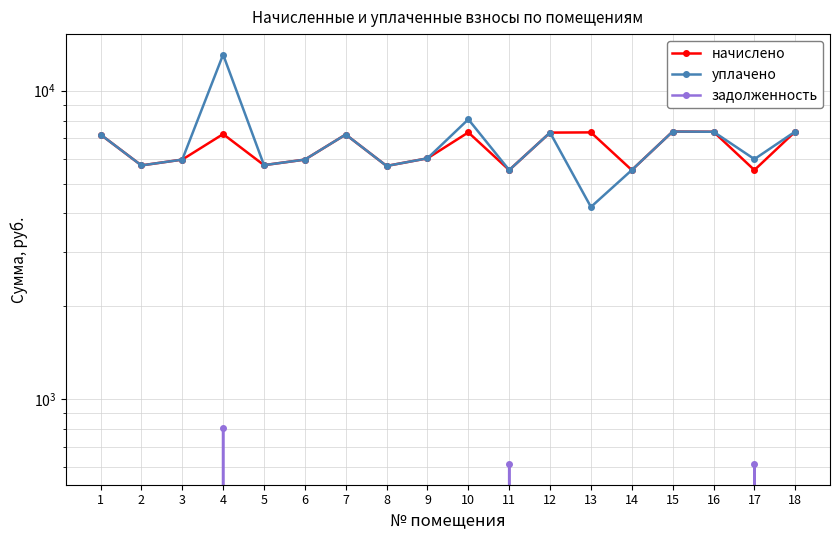

Reading left to right, extract all data points from this chart.

начислено: 1=7211.5	2=5725.4	3=5978.9	4=7234.6	5=5737.0	6=5978.9	7=7211.5	8=5702.4	9=6036.5	10=7326.7	11=5529.6	12=7315.2	13=7326.7	14=5529.6	15=7372.8	16=7361.3	17=5529.6	18=7372.8
уплачено: 1=7211.5	2=5725.4	3=5978.9	4=13100.1	5=5737.0	6=5978.9	7=7211.5	8=5702.4	9=6036.5	10=8077.2	11=5529.6	12=7315.2	13=4197.6	14=5529.6	15=7372.8	16=7361.3	17=6000.0	18=7372.8
задолженность: 1=0.0	2=0.0	3=0.0	4=803.8	5=0.0	6=0.0	7=0.0	8=0.0	9=0.0	10=0.0	11=614.4	12=0.0	13=0.0	14=0.0	15=0.0	16=0.0	17=614.4	18=0.0